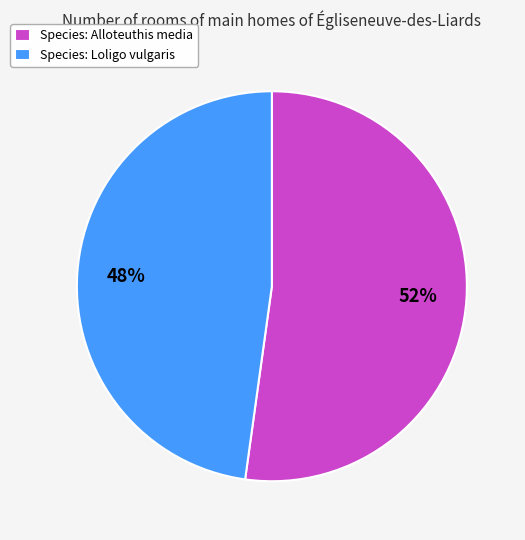

Which category has the biggest portion of the pie?

Species: Alloteuthis media